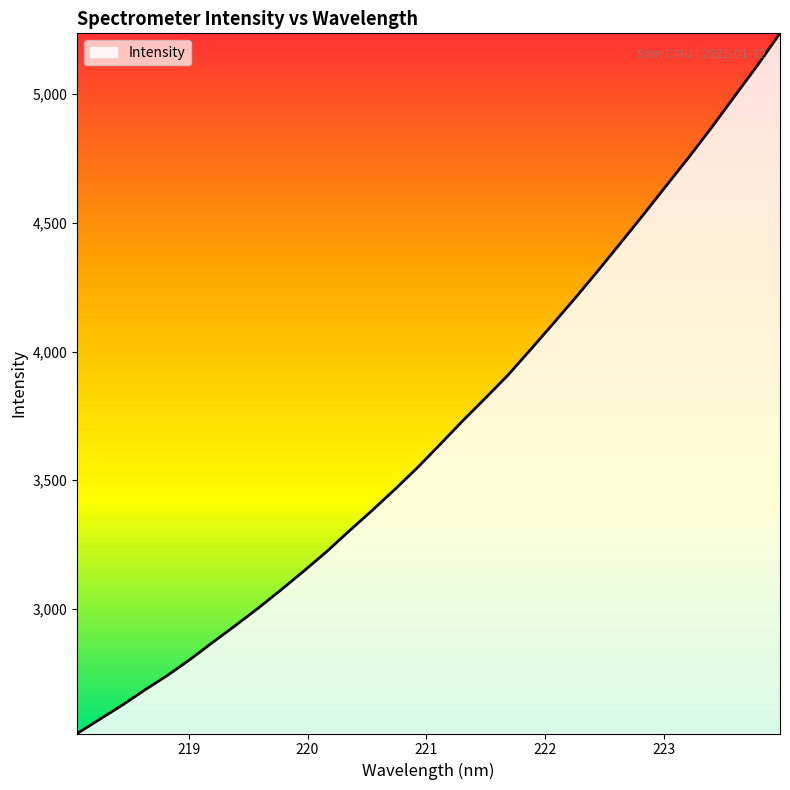

What is the difference between the maximum and minimum values?

2719.7